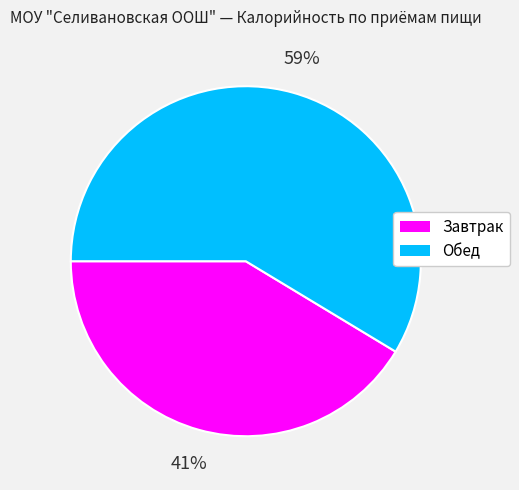

To the nearest percent, what portion does Завтрак represent?

41%